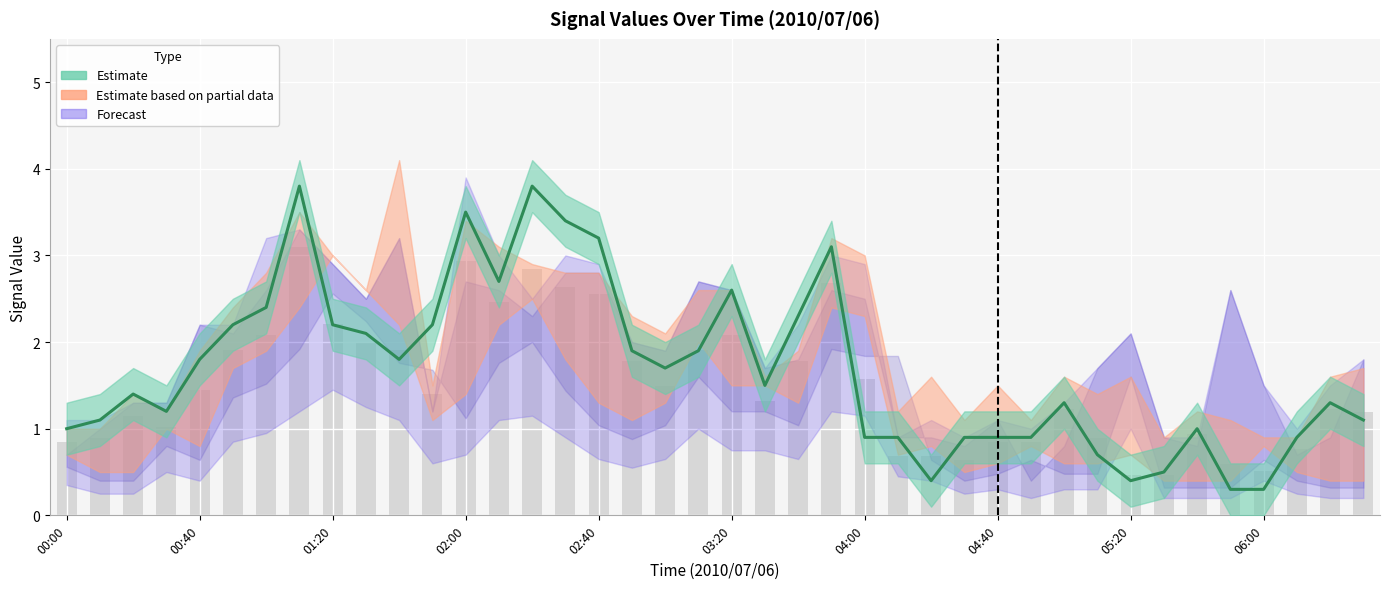

What is the label of the 16th bar from the left?

02:30